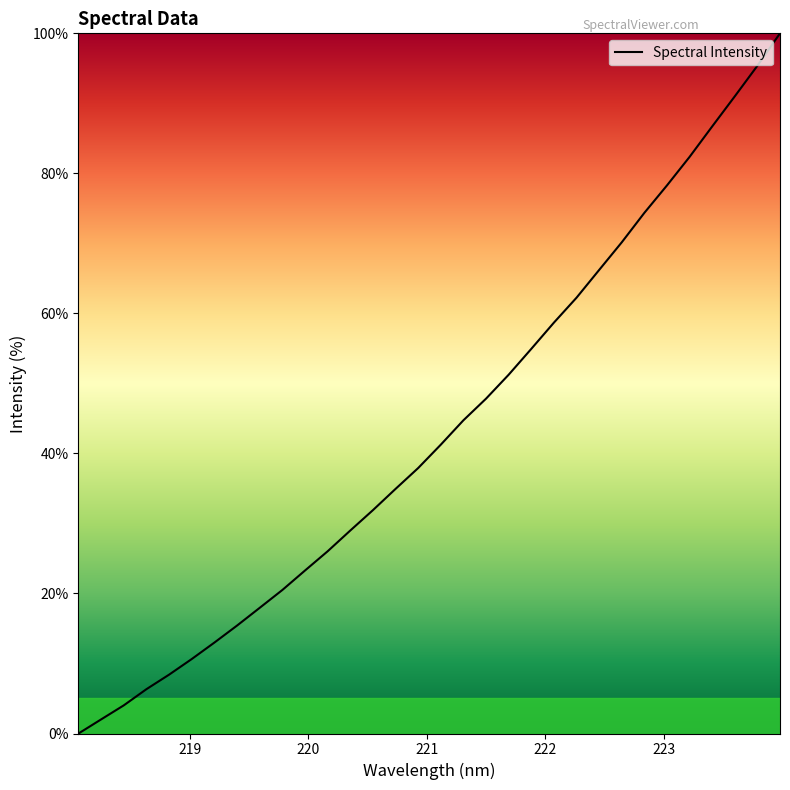

What is the difference between the maximum and minimum values?

100.0